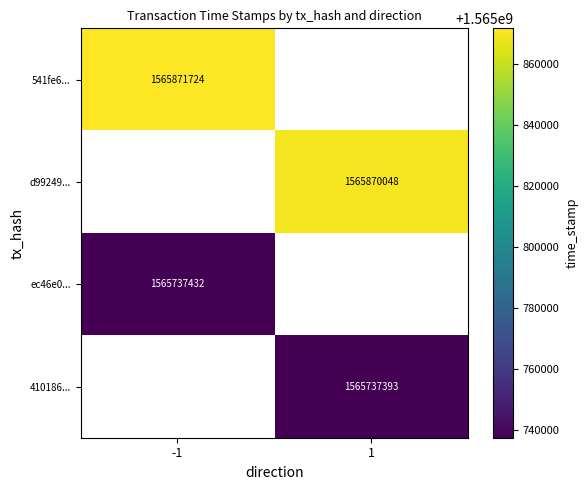

How many categories are shown in the chart?

2